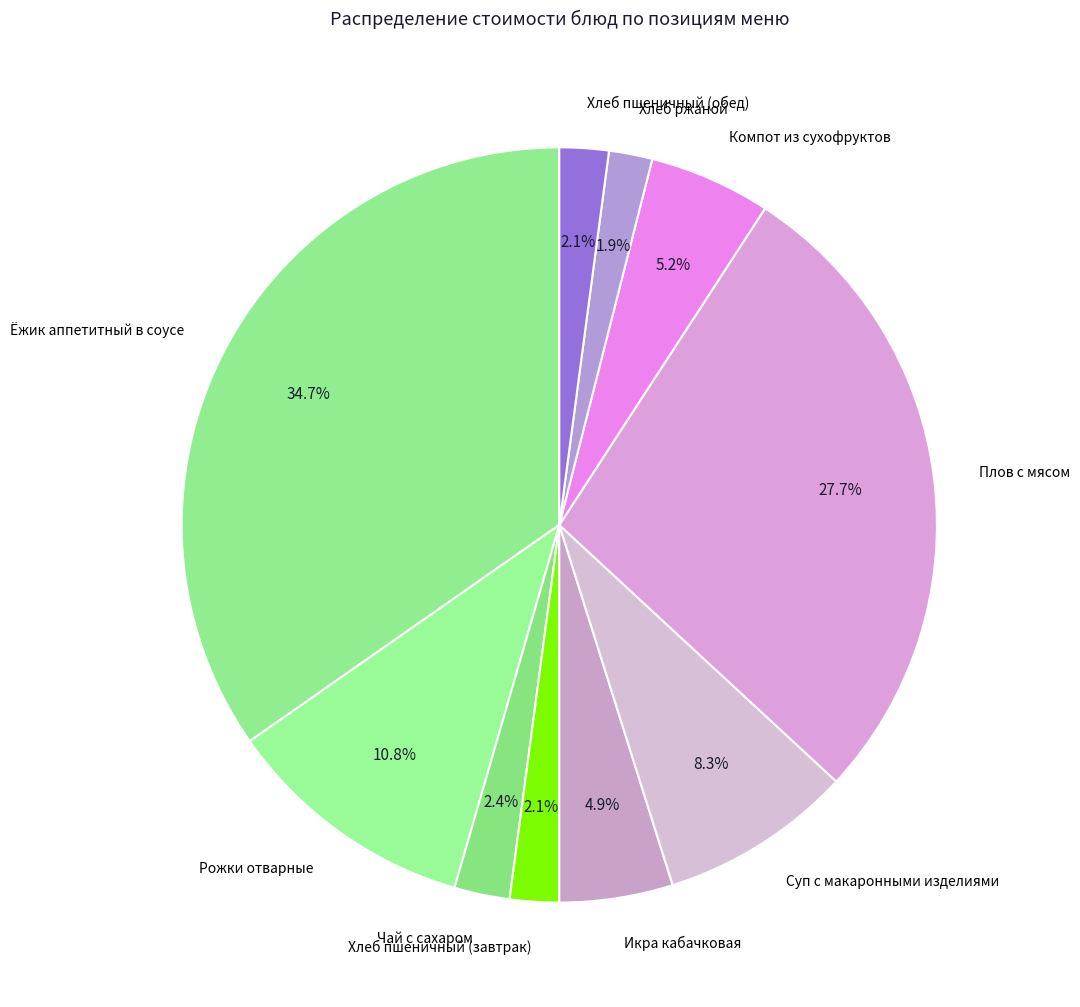

What is the largest slice in the pie chart?

Ёжик аппетитный в соусе